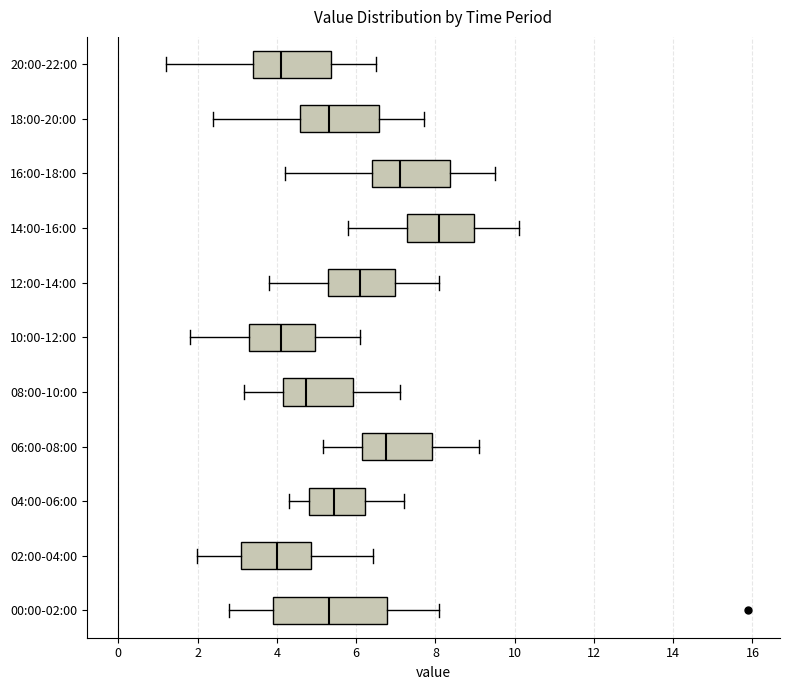

Reading bottom to top, read every box against the x-axis: the position of its median line, the range the box covers, and the ends of its whiskers. The values are not printed on the chart, so give them approximately, as read against the axis.

00:00-02:00: median 5.4, box 4.0 to 6.8, whiskers 2.8 to 8.2
02:00-04:00: median 4.0, box 3.2 to 4.8, whiskers 2.0 to 6.4
04:00-06:00: median 5.4, box 4.8 to 6.2, whiskers 4.4 to 7.2
06:00-08:00: median 6.8, box 6.2 to 8.0, whiskers 5.2 to 9.2
08:00-10:00: median 4.8, box 4.2 to 6.0, whiskers 3.2 to 7.2
10:00-12:00: median 4.2, box 3.2 to 5.0, whiskers 1.8 to 6.2
12:00-14:00: median 6.2, box 5.2 to 7.0, whiskers 3.8 to 8.2
14:00-16:00: median 8.2, box 7.2 to 9.0, whiskers 5.8 to 10.2
16:00-18:00: median 7.2, box 6.4 to 8.4, whiskers 4.2 to 9.6
18:00-20:00: median 5.4, box 4.6 to 6.6, whiskers 2.4 to 7.8
20:00-22:00: median 4.2, box 3.4 to 5.4, whiskers 1.2 to 6.6